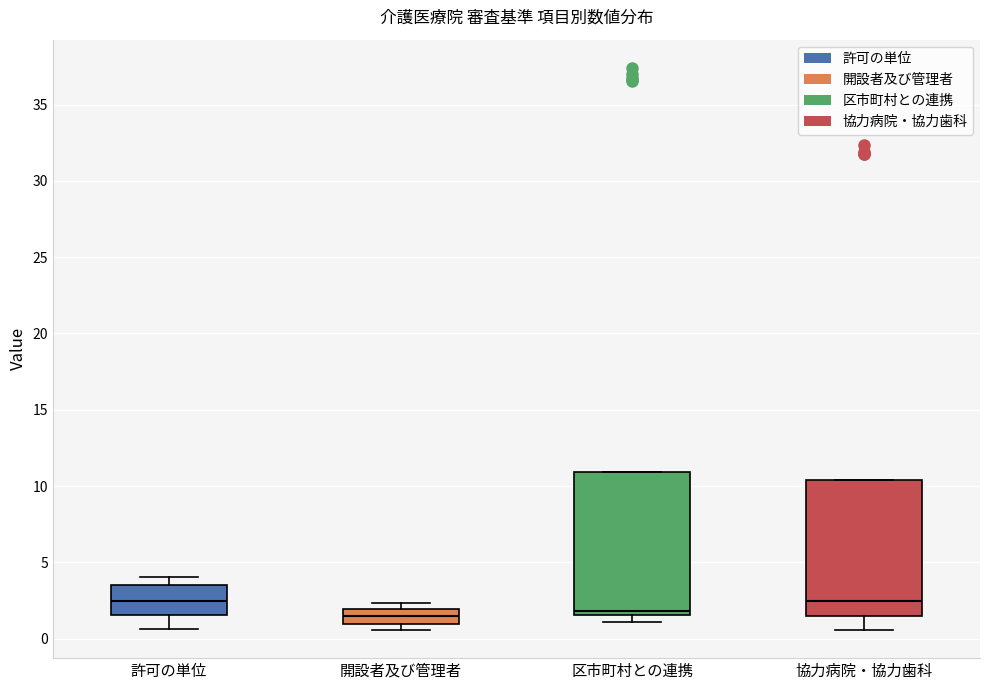

Where does the median line of the box for 区市町村との連携 sit on the y-axis? The values are not printed on the chart, so give them approximately, as read against the axis.

2.0